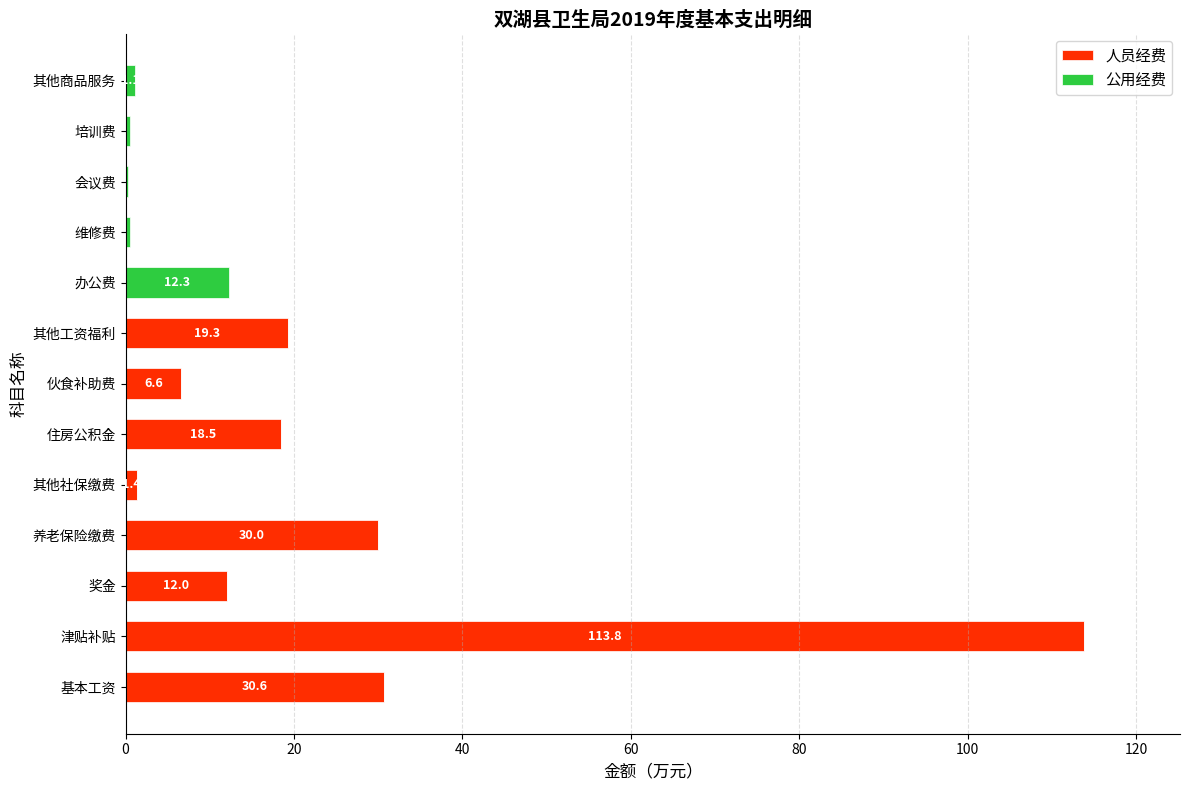

The value of 人员经费 at 会议费 is 0.0. True or false?

True